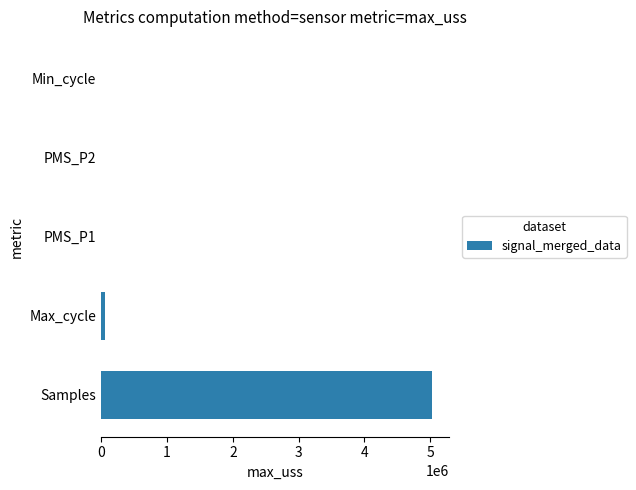

What is the maximum value shown in the chart?

5030322.9